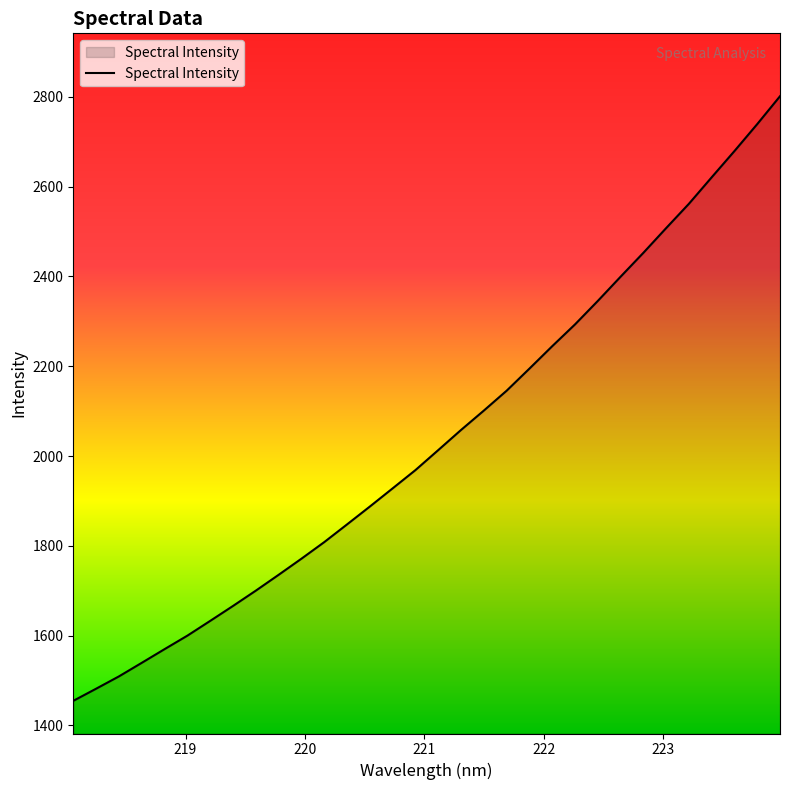

What is the maximum value shown in the chart?

2801.3